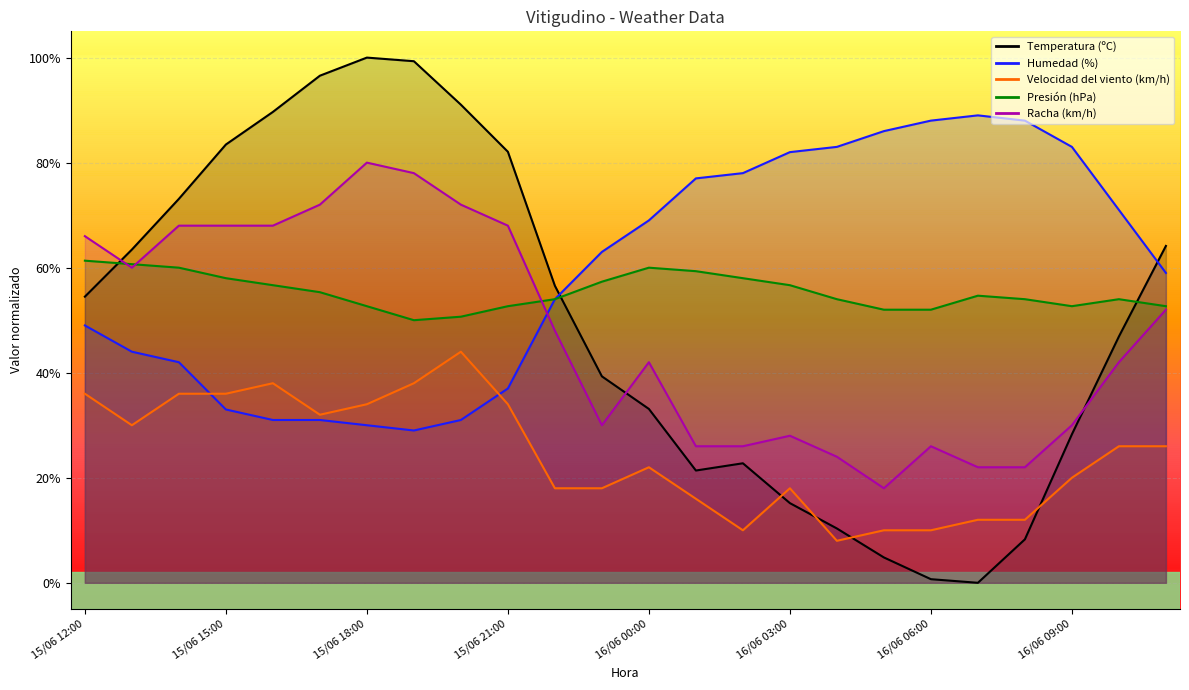

What is the value of the Velocidad del viento (km/h) point at the 11th from the left?

18.0